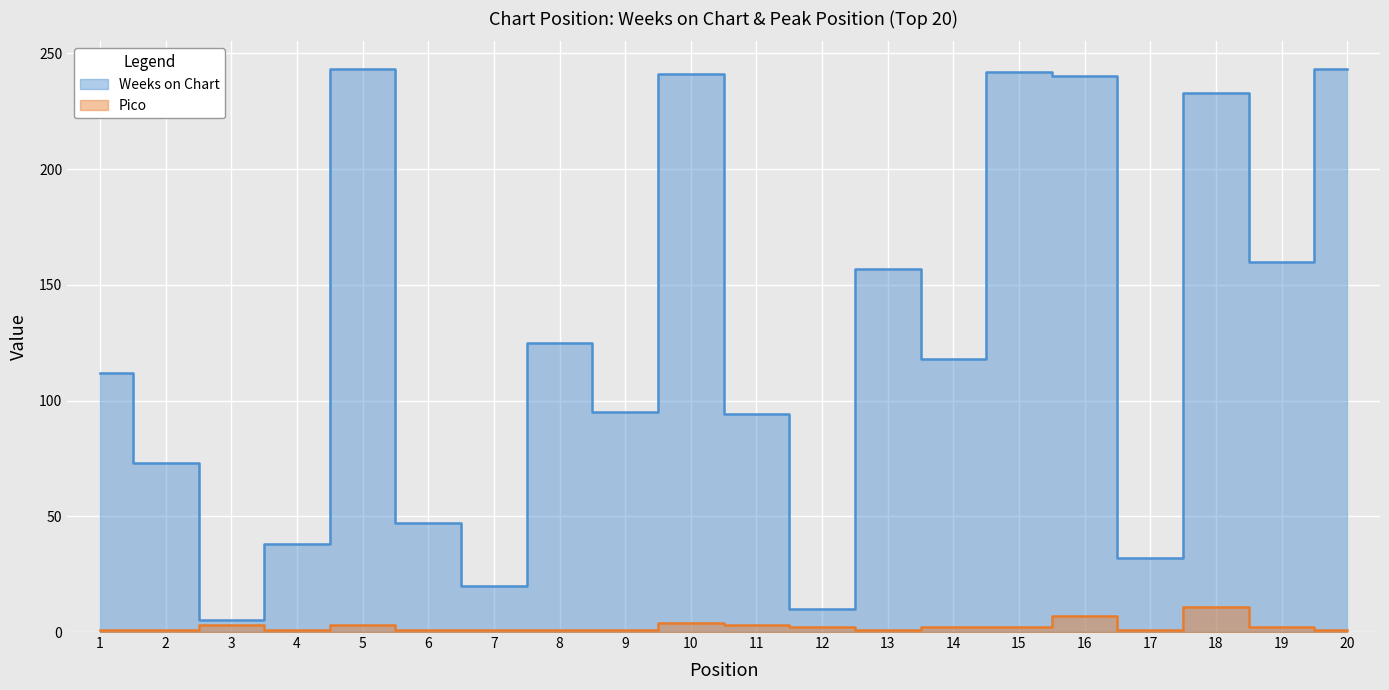

How many values in the Pico series are below 2?

10